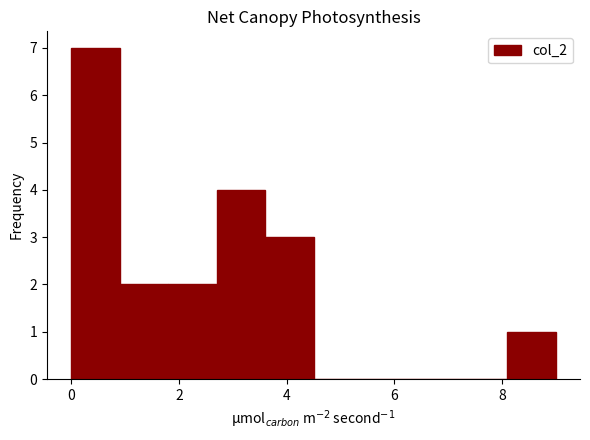

Over which range of the x-axis is the bar tallest?

0.0 to 0.9